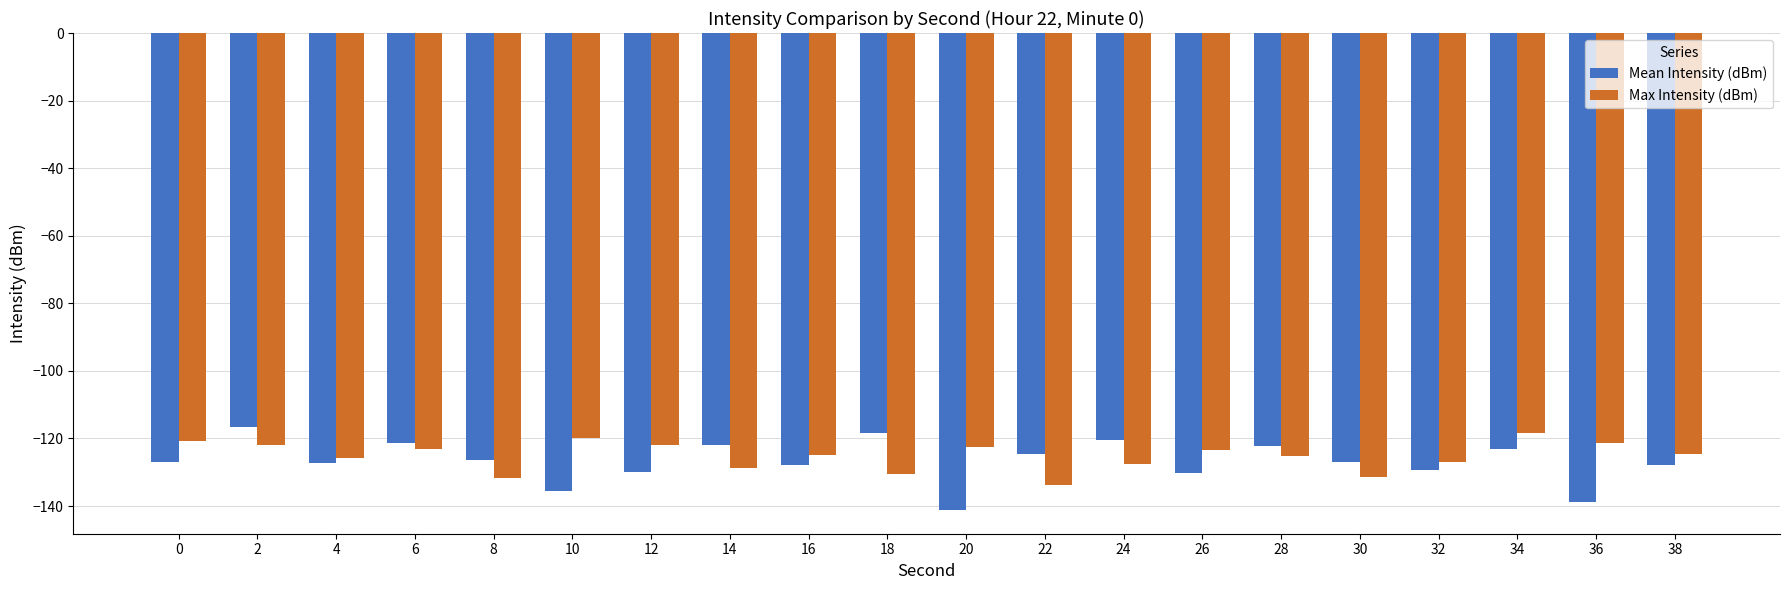

The value of Mean Intensity (dBm) at 16 is -127.8. True or false?

True